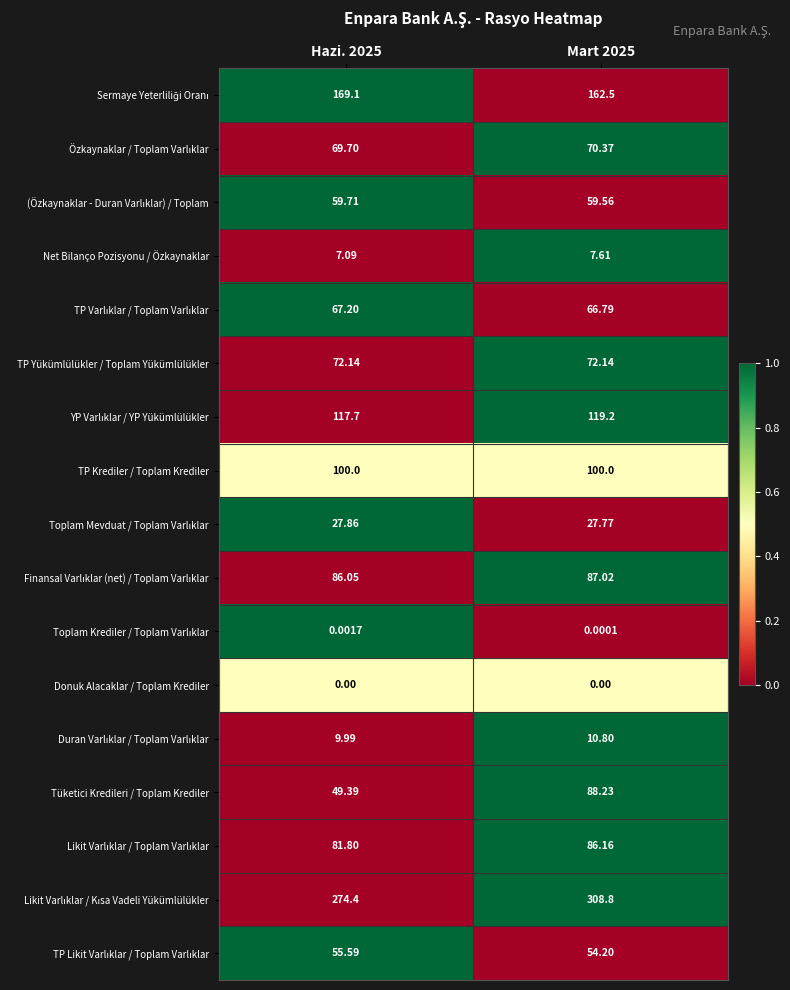

Which series changed the most between Hazi. 2025 and Mart 2025?

Tüketici Kredileri / Toplam Krediler